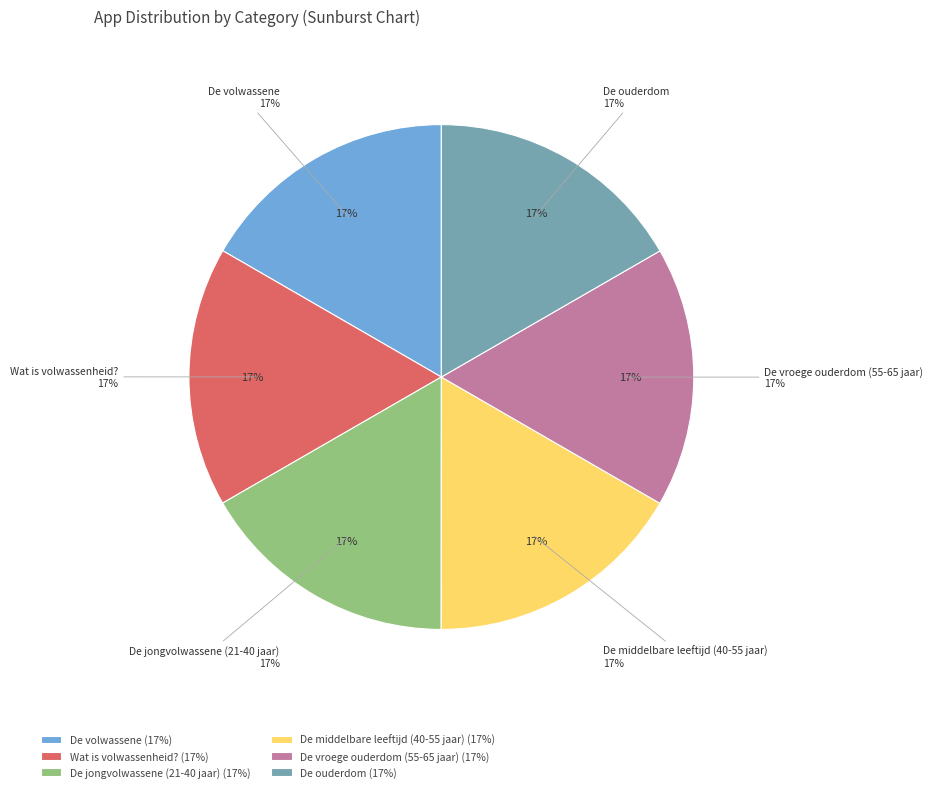

Is De middelbare leeftijd (40-55 jaar) the majority of the pie?

No